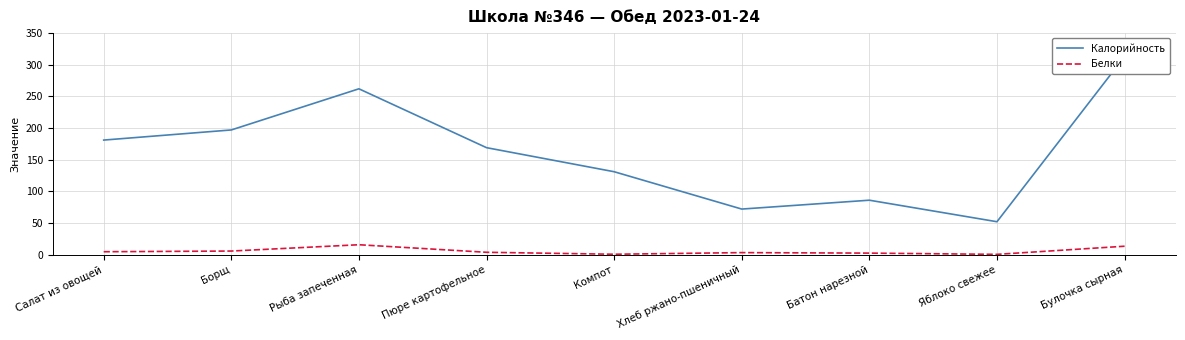

What is the difference between the maximum and second lowest values in the Калорийность series?

241.0